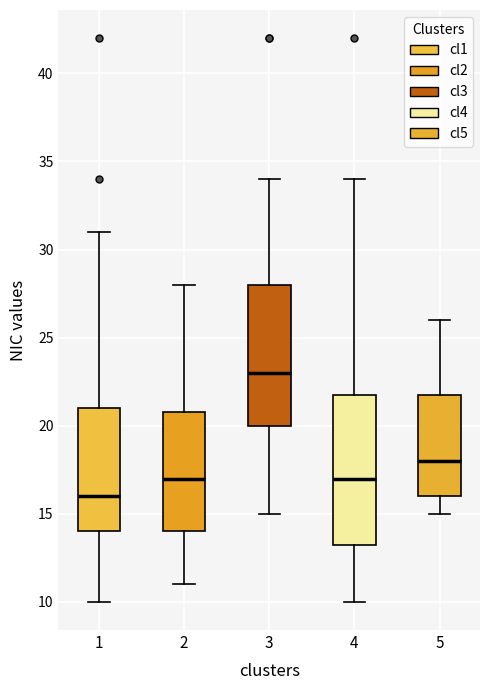

Reading left to right, transcribe this box plot: for each box, give where its median line is, the range the box spans, and where its two whiskers end, as read against the y-axis. The values are not printed on the chart, so give them approximately, as read against the axis.

1: median 16.0, box 14.0 to 21.0, whiskers 10.0 to 31.0
2: median 17.0, box 14.0 to 21.0, whiskers 11.0 to 28.0
3: median 23.0, box 20.0 to 28.0, whiskers 15.0 to 34.0
4: median 17.0, box 13.5 to 22.0, whiskers 10.0 to 34.0
5: median 18.0, box 16.0 to 22.0, whiskers 15.0 to 26.0